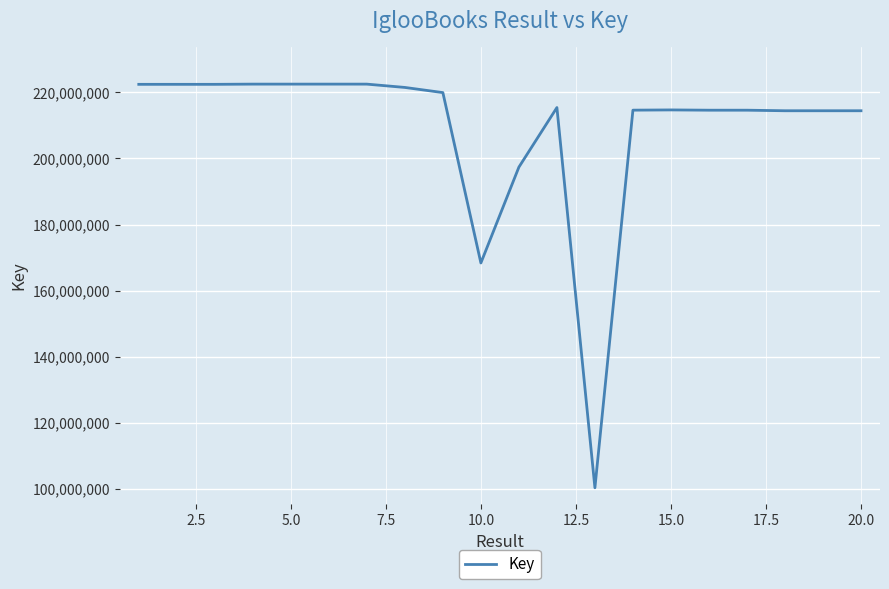

What is the maximum value shown in the chart?

222495863